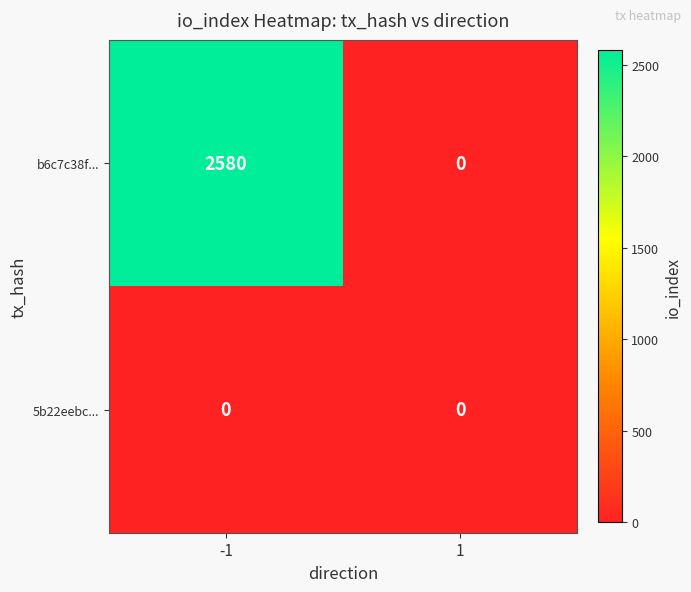

Reading left to right, transcribe all the data shown in this chart.

b6c7c38f...: 2580	0
5b22eebc...: 0	0